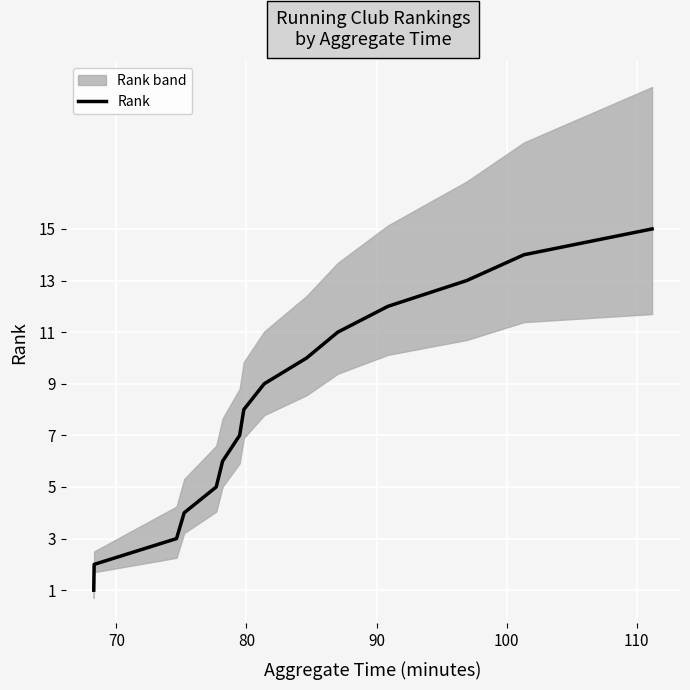

What is the value of the 15th point from the left?

15